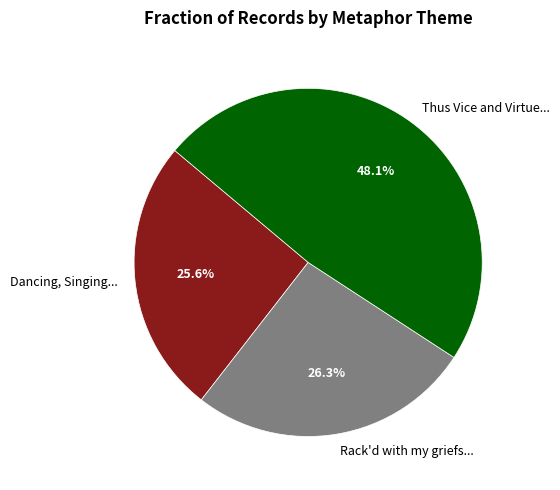

What is the smallest slice in the pie chart?

Dancing, Singing...